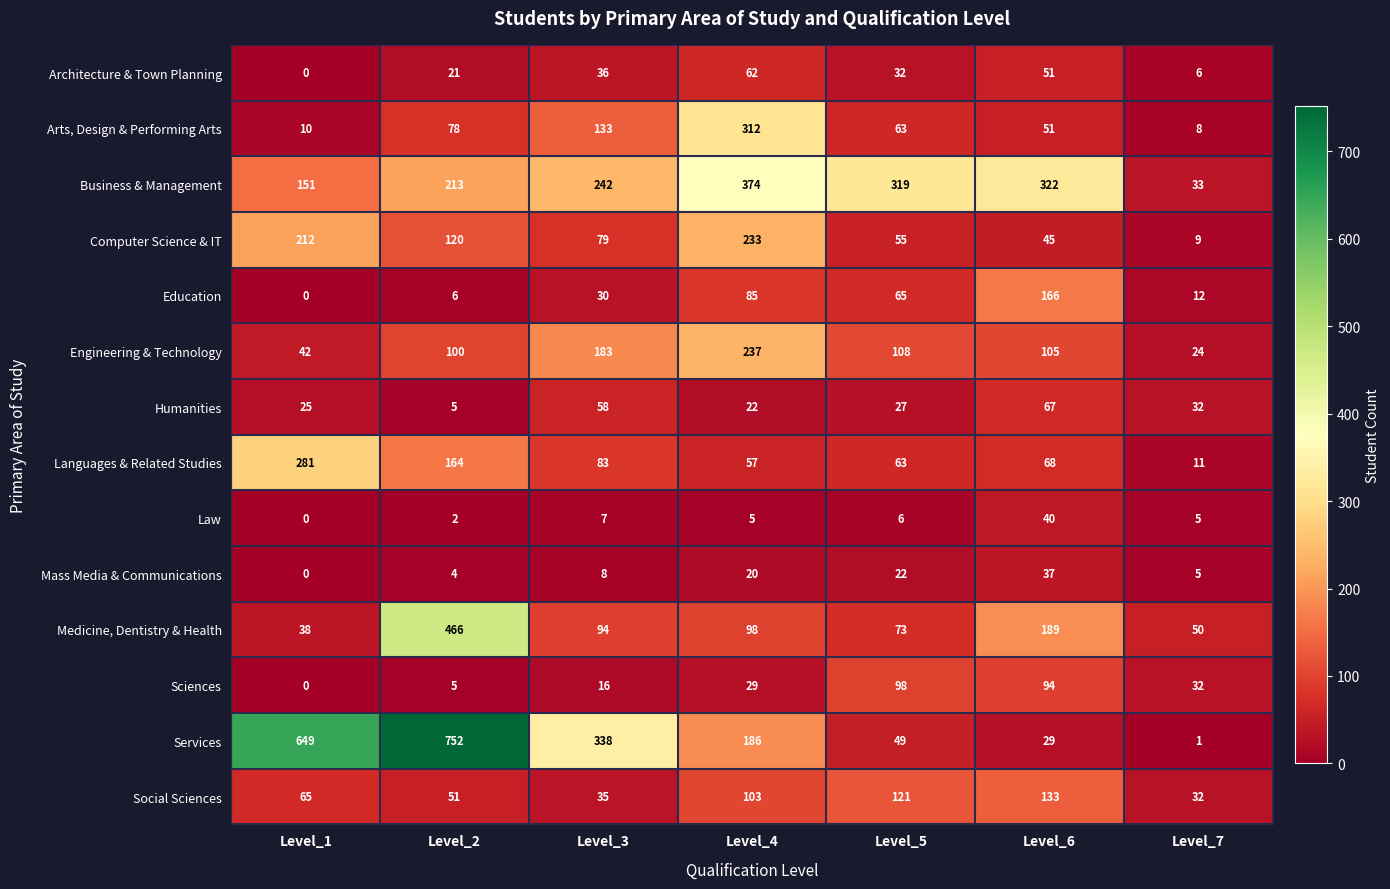

True or false: Computer Science & IT has a value of 9 at Level_7.

True